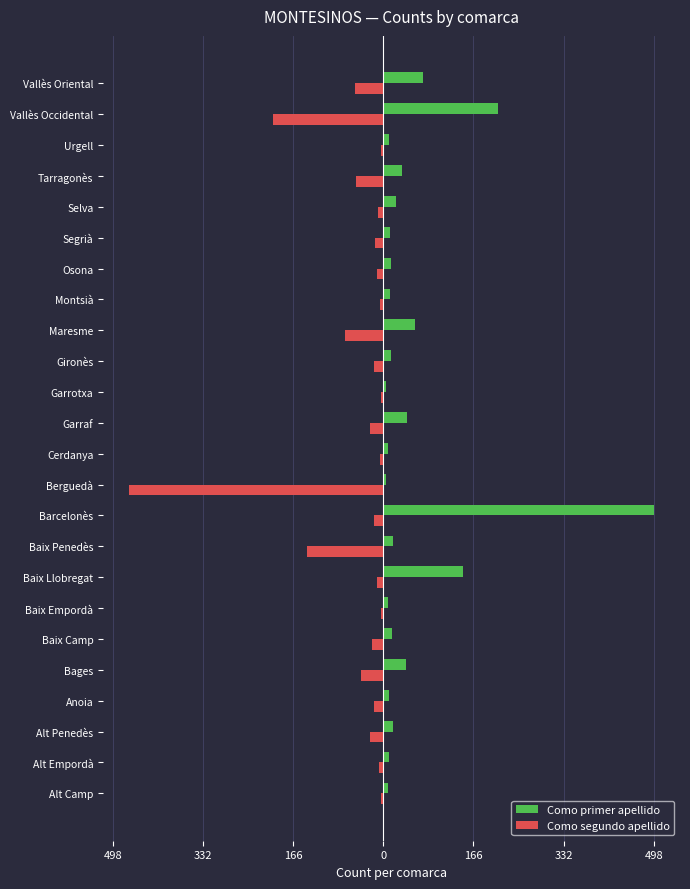

What are all the series names shown in the legend?

Como primer apellido, Como segundo apellido